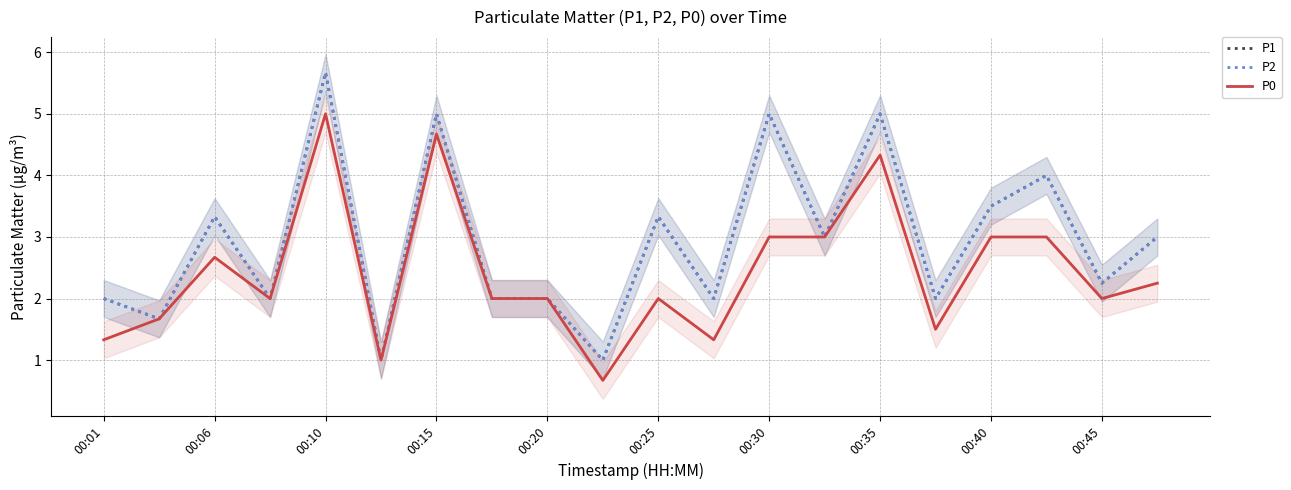

True or false: P0 and P1 cross at least once.

False